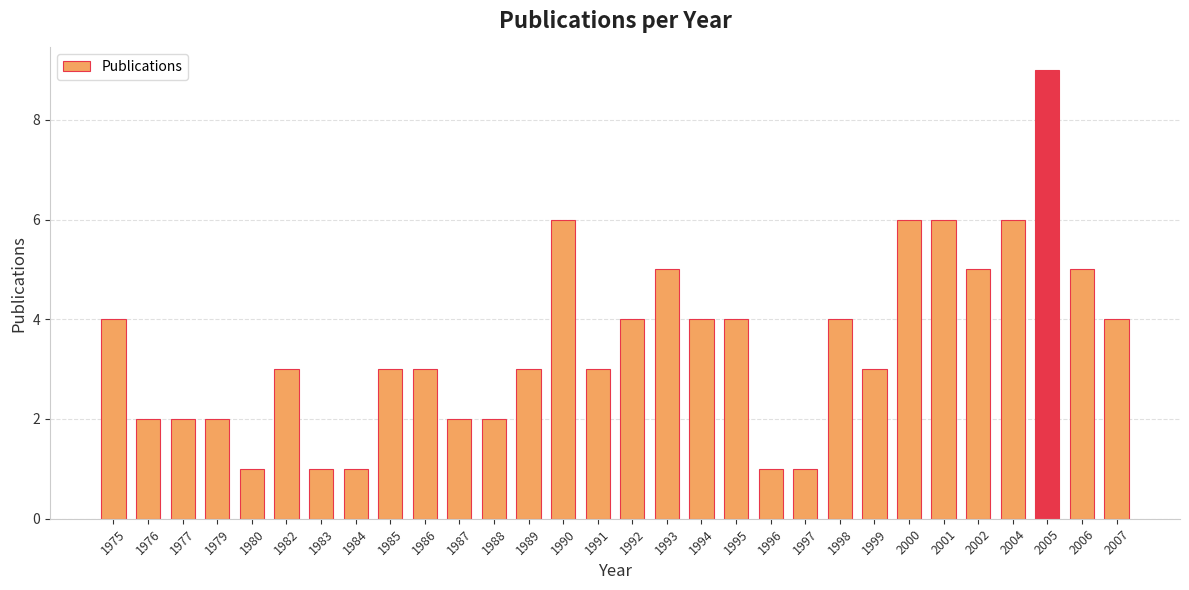

The chart shows a value of 5 at 2007. True or false?

False